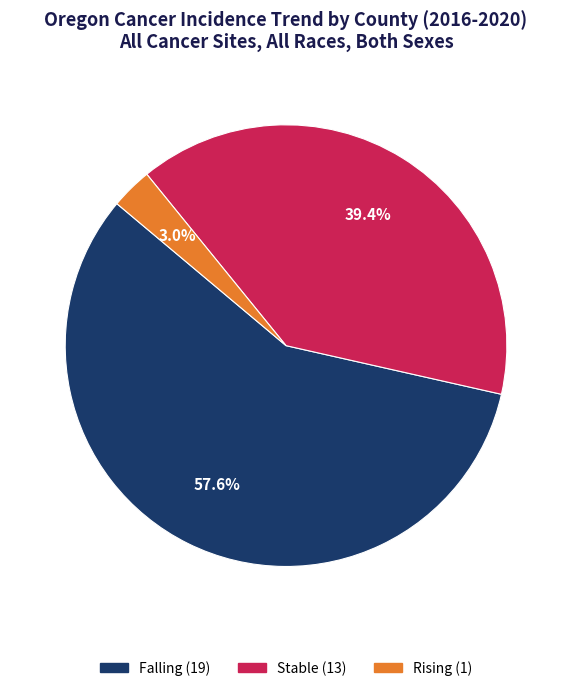

Is there a majority slice in this chart?

Yes